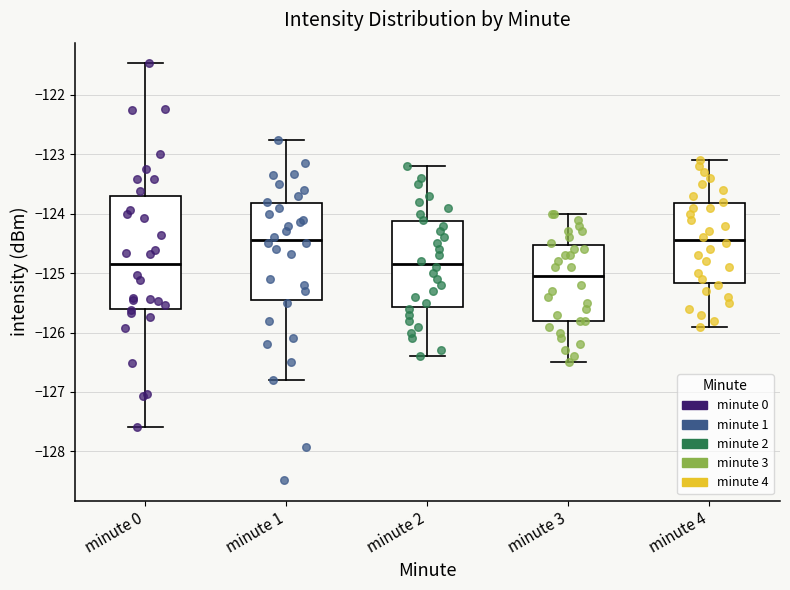

Reading left to right, transcribe this box plot: for each box, give where its median line is, the range the box spans, and where its two whiskers end, as read against the y-axis. The values are not printed on the chart, so give them approximately, as read against the axis.

minute 0: median -124.8, box -125.6 to -123.7, whiskers -127.6 to -121.5
minute 1: median -124.4, box -125.4 to -123.8, whiskers -126.8 to -122.8
minute 2: median -124.8, box -125.6 to -124.1, whiskers -126.4 to -123.2
minute 3: median -125.0, box -125.8 to -124.5, whiskers -126.5 to -124.0
minute 4: median -124.4, box -125.2 to -123.8, whiskers -125.9 to -123.1